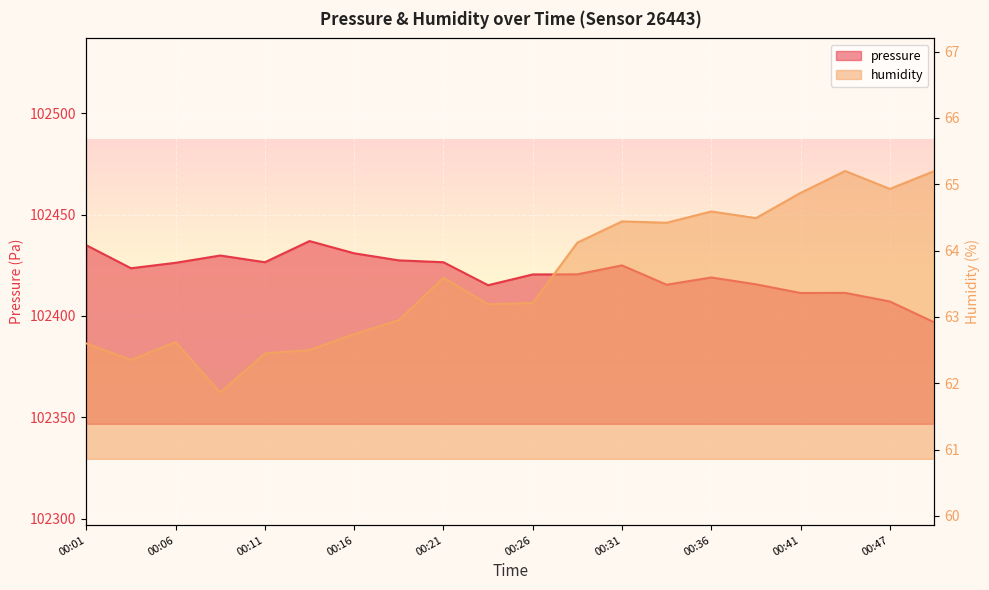

At how many categories does at least one series exceed 92750?

20